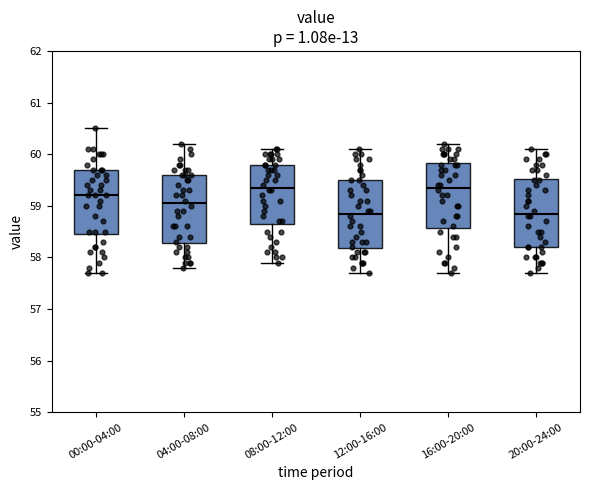

Reading left to right, transcribe this box plot: for each box, give where its median line is, the range the box spans, and where its two whiskers end, as read against the y-axis. The values are not printed on the chart, so give them approximately, as read against the axis.

00:00-04:00: median 59.2, box 58.5 to 59.7, whiskers 57.7 to 60.5
04:00-08:00: median 59.1, box 58.3 to 59.6, whiskers 57.8 to 60.2
08:00-12:00: median 59.4, box 58.7 to 59.8, whiskers 57.9 to 60.1
12:00-16:00: median 58.9, box 58.2 to 59.5, whiskers 57.7 to 60.1
16:00-20:00: median 59.4, box 58.6 to 59.8, whiskers 57.7 to 60.2
20:00-24:00: median 58.9, box 58.2 to 59.5, whiskers 57.7 to 60.1